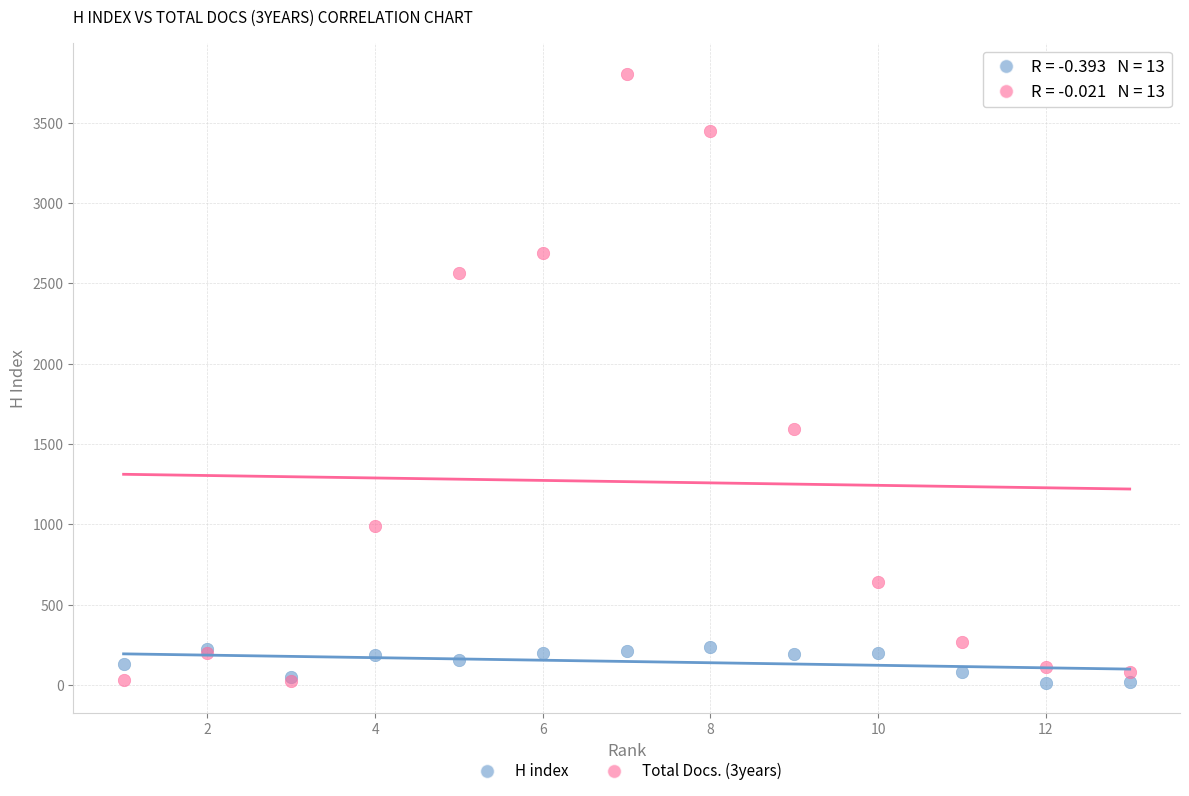

Across all series, what Y value is closest to 1909?

1594